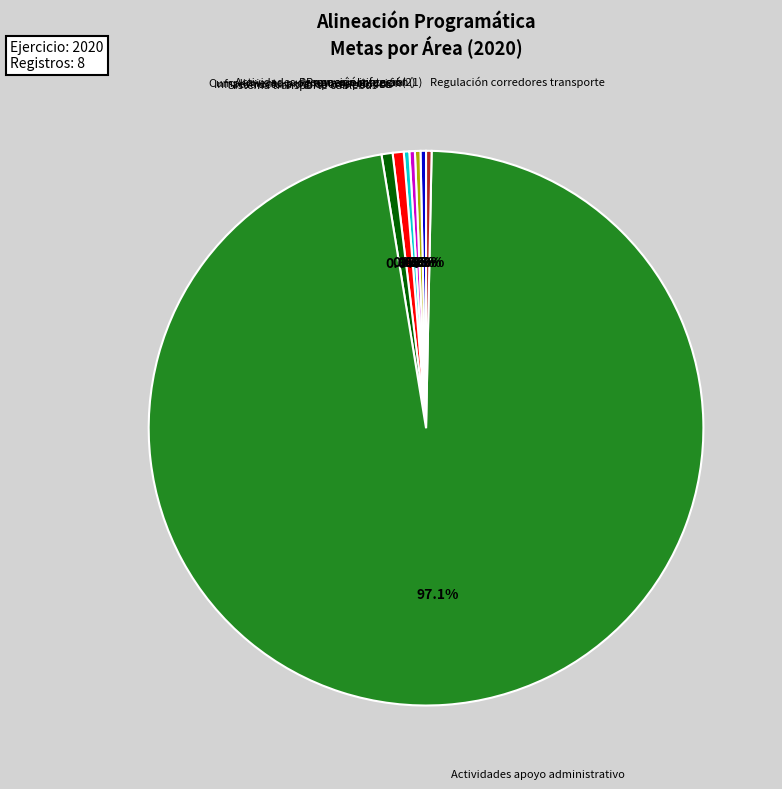

Count the number of slices in the pie.

8